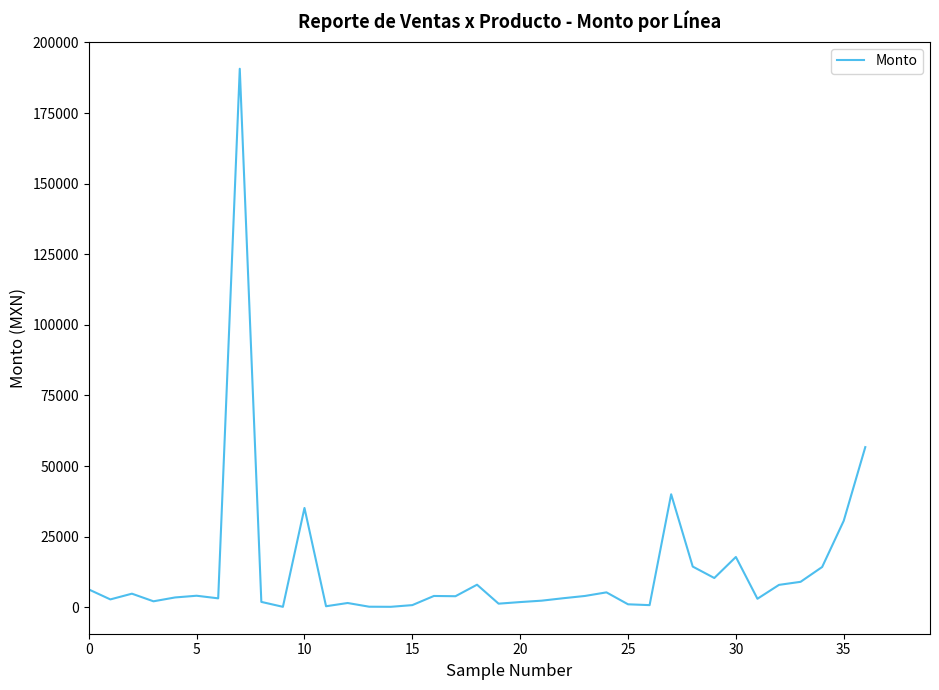

What is the sum of all values?

497017.8